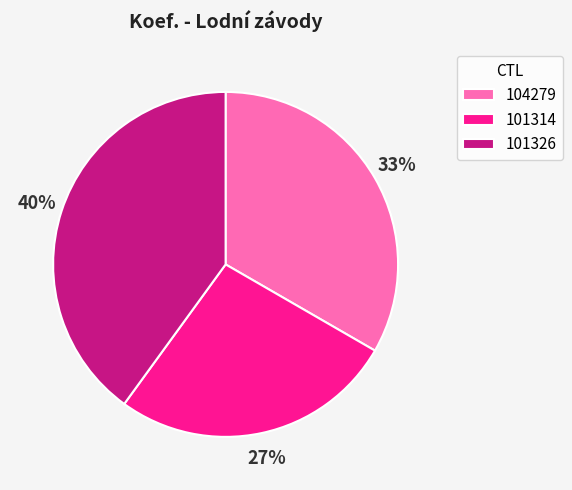

To the nearest percent, what portion does 101326 represent?

40%